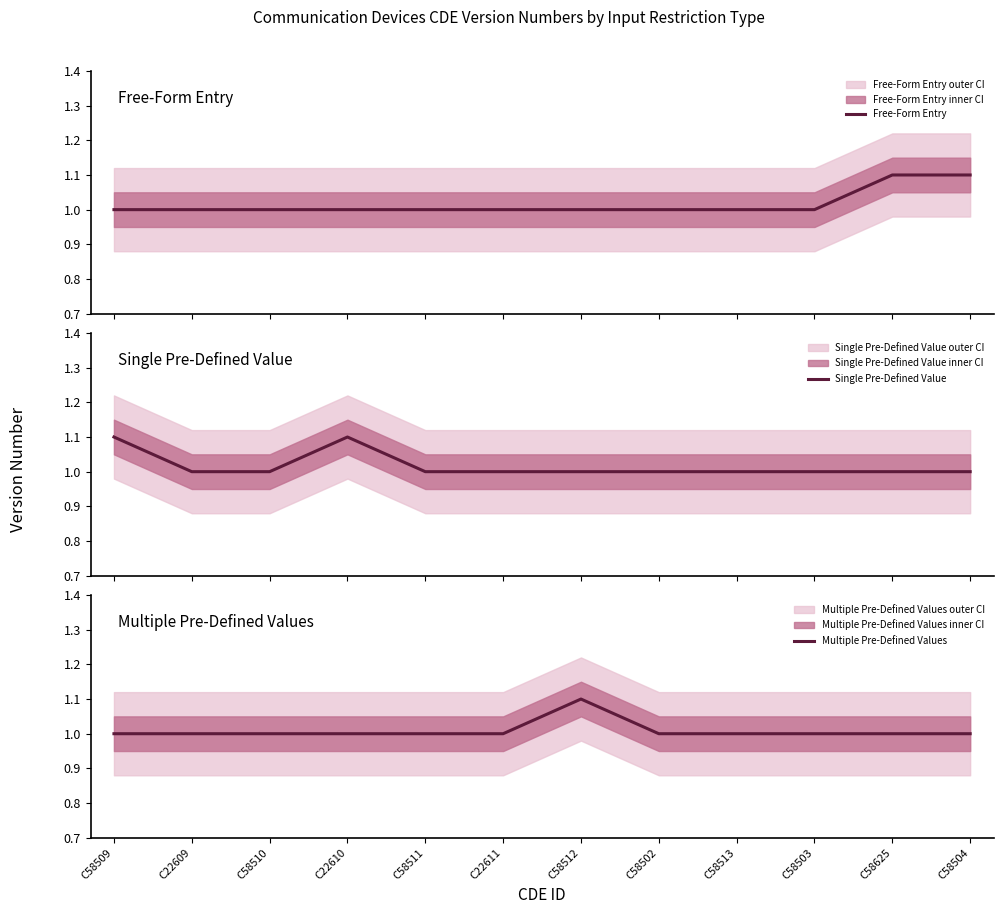

Reading left to right, what are all the values shown in this chart?

Free-Form Entry: 1.0	1.0	1.0	1.0	1.0	1.0	1.0	1.0	1.0	1.0	1.1	1.1
Single Pre-Defined Value: 1.1	1.0	1.0	1.1	1.0	1.0	1.0	1.0	1.0	1.0	1.0	1.0
Multiple Pre-Defined Values: 1.0	1.0	1.0	1.0	1.0	1.0	1.1	1.0	1.0	1.0	1.0	1.0